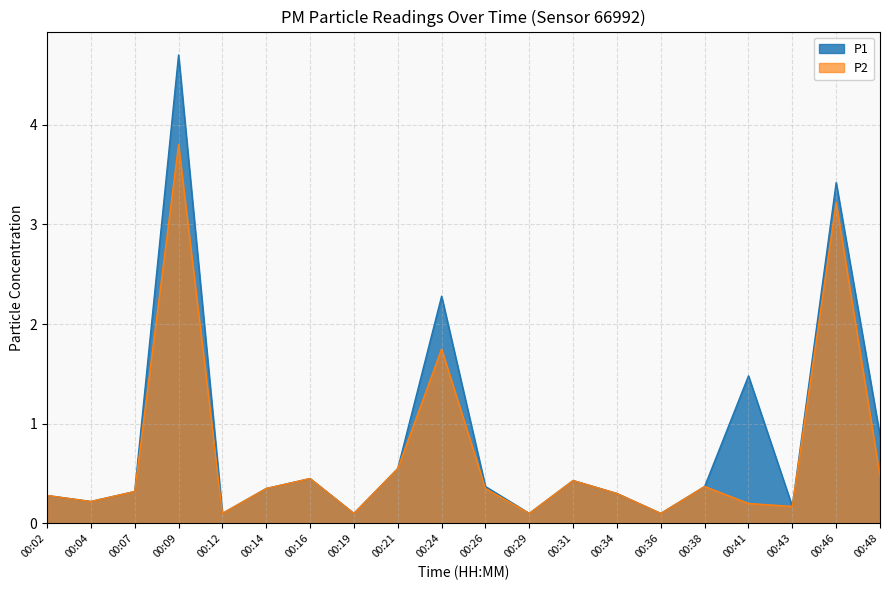

True or false: P1 and P2 cross at least once.

False